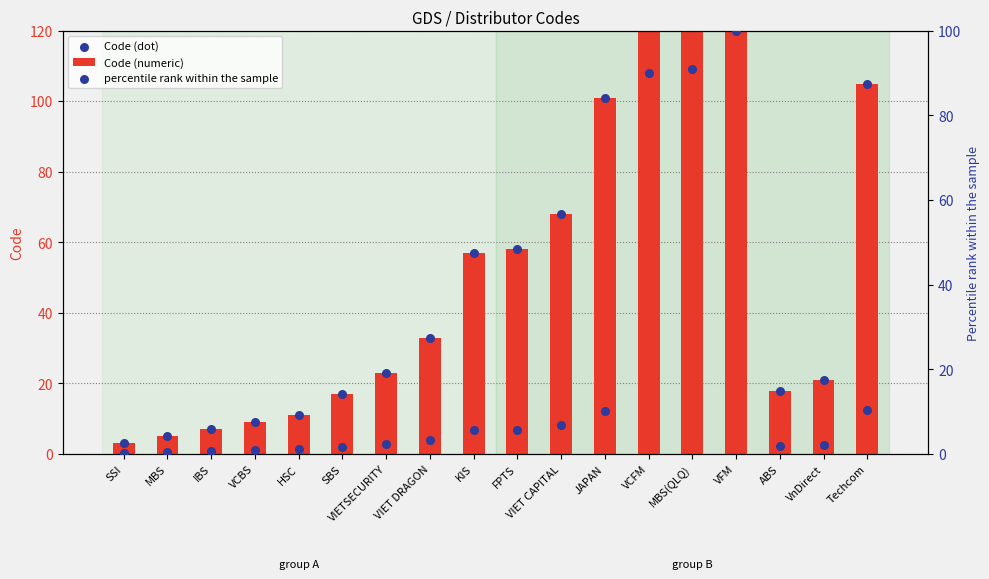

What are all the series names shown in the legend?

Code (numeric), Code (dot), percentile rank within the sample